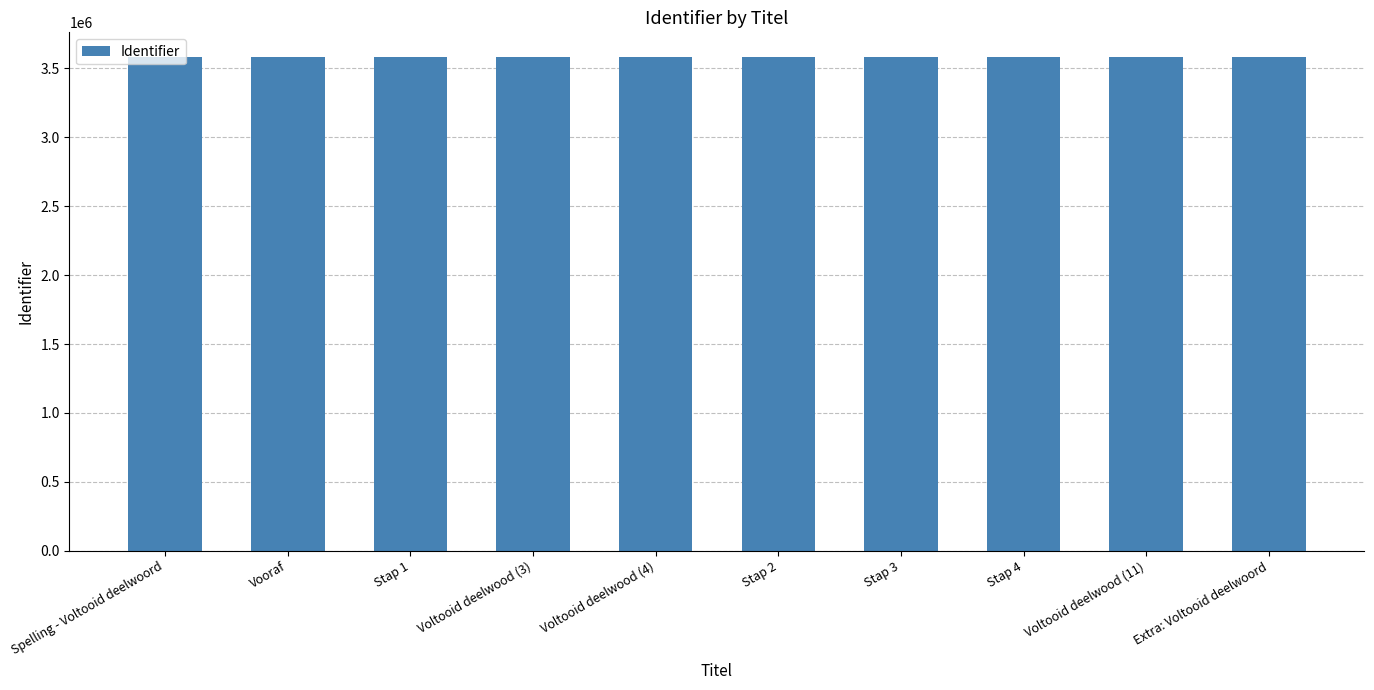

What is the smallest value displayed?

3583296